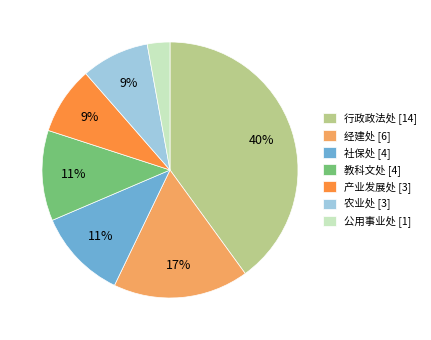

What percentage is the 经建处 slice, to the nearest percent?

17%